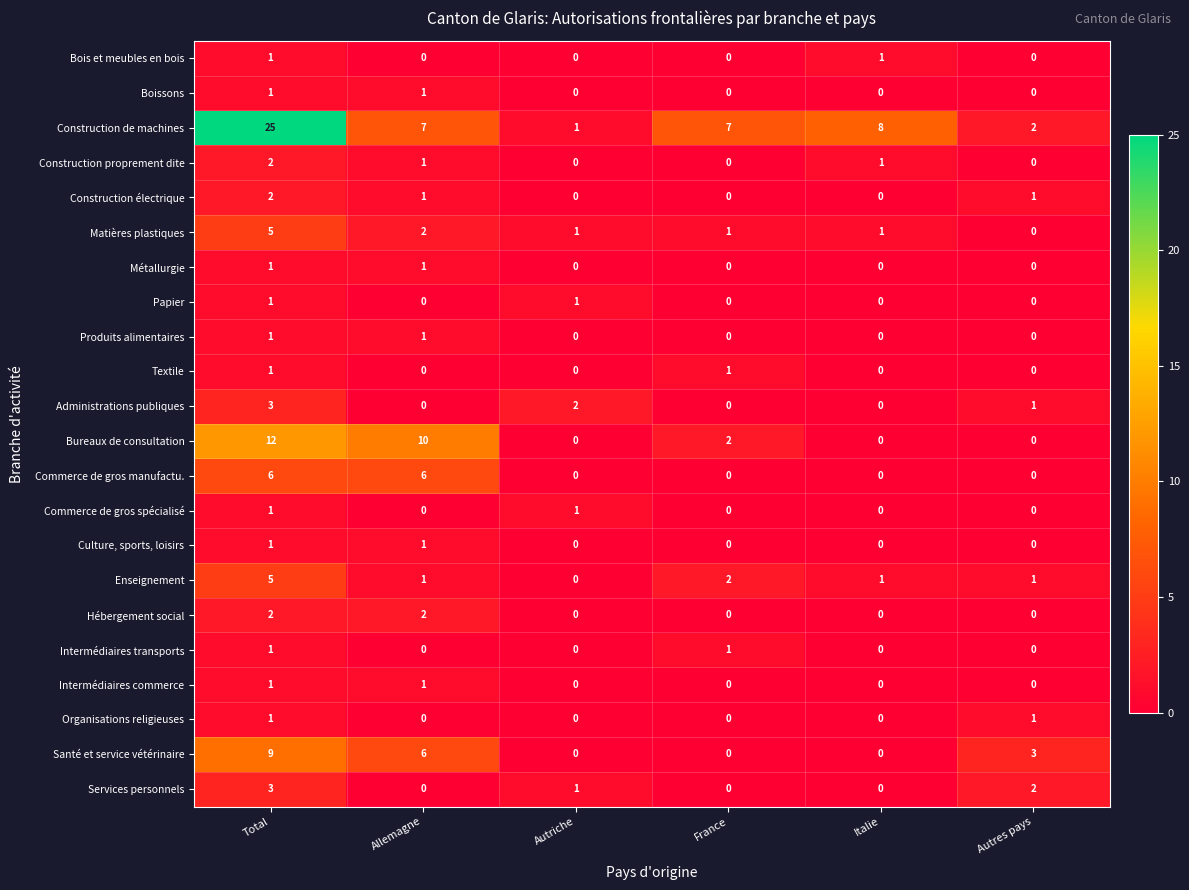

What is the maximum value shown in the chart?

25